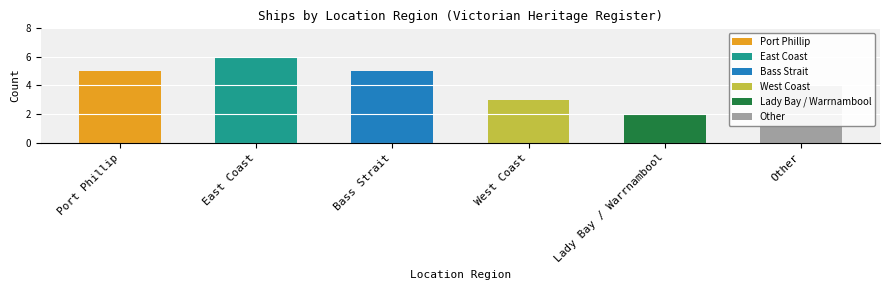

List the labels in order of value, smallest first.

Lady Bay / Warrnambool, West Coast, Other, Port Phillip, Bass Strait, East Coast